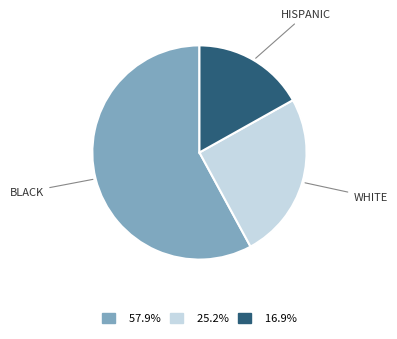

How many segments does this pie chart have?

3